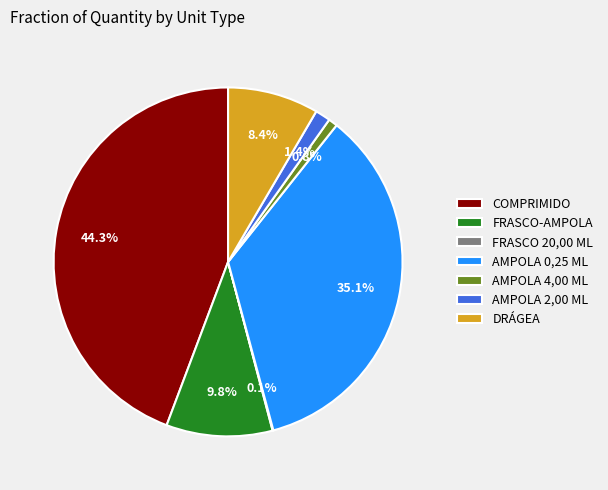

What is the largest slice in the pie chart?

COMPRIMIDO